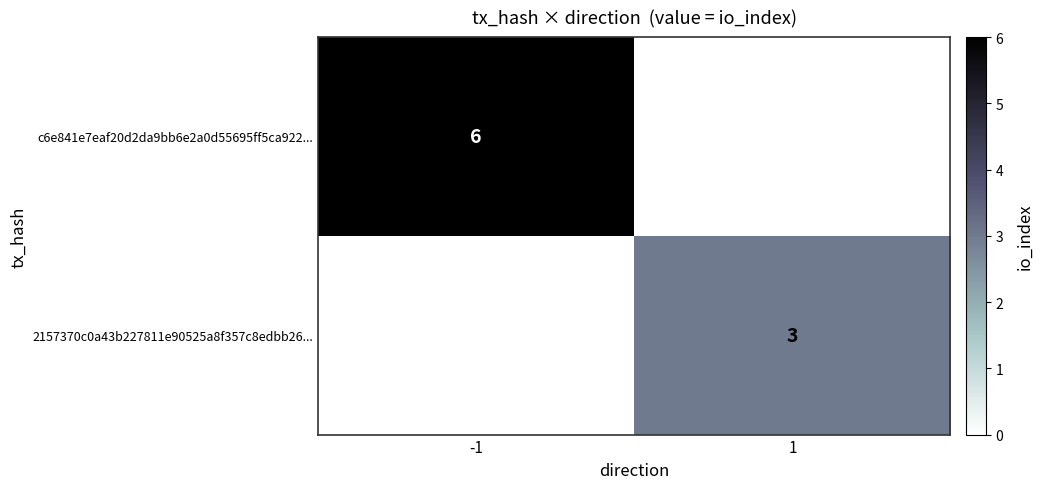

The value of 2157370c0a43b227811e90525a8f357c8edbb26... at 1 is 3. True or false?

True